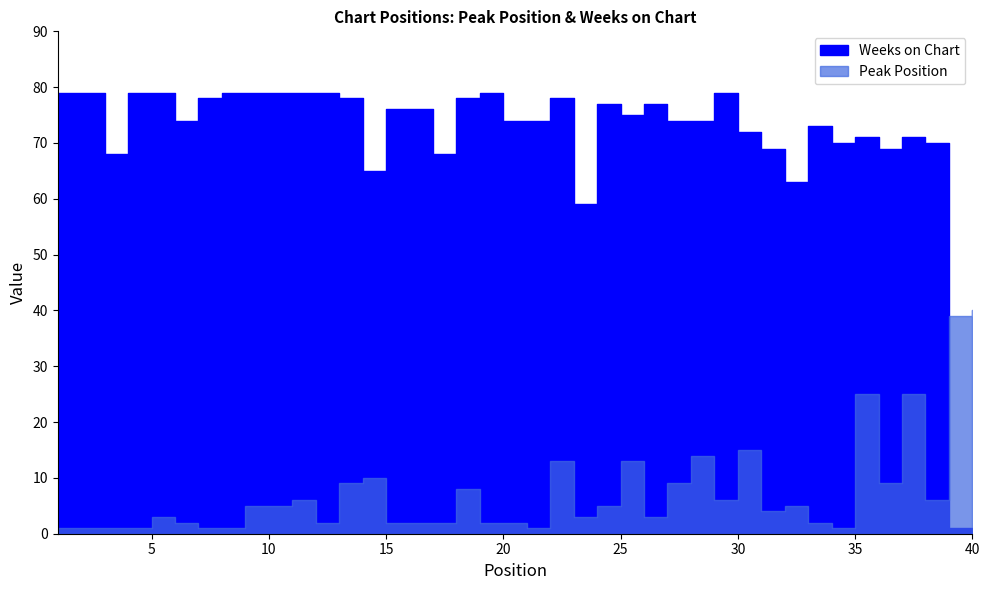

At which category does Peak Position reach its first local valley?

12